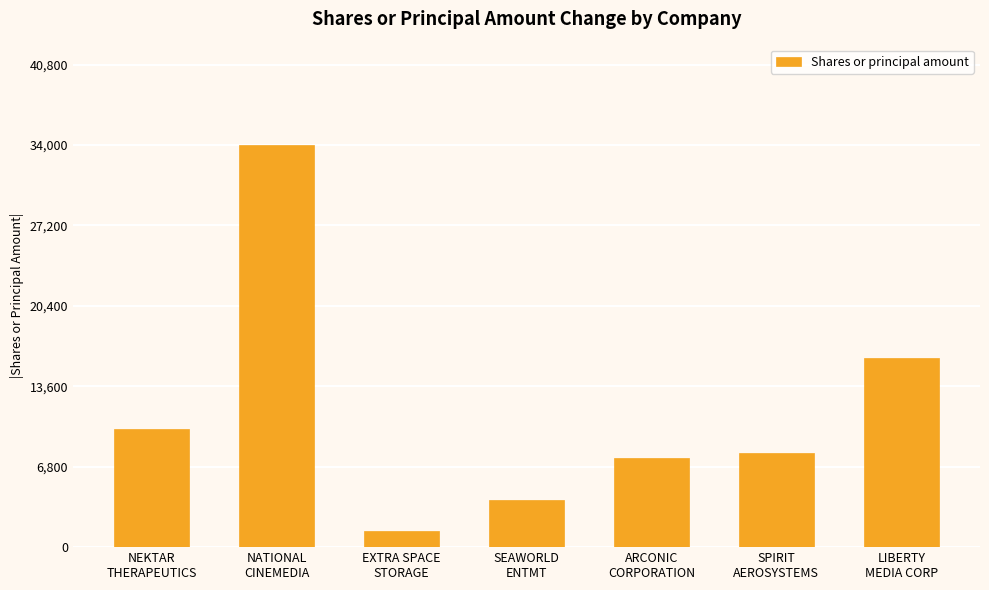

The chart shows a value of 7500 at ARCONIC
CORPORATION. True or false?

True